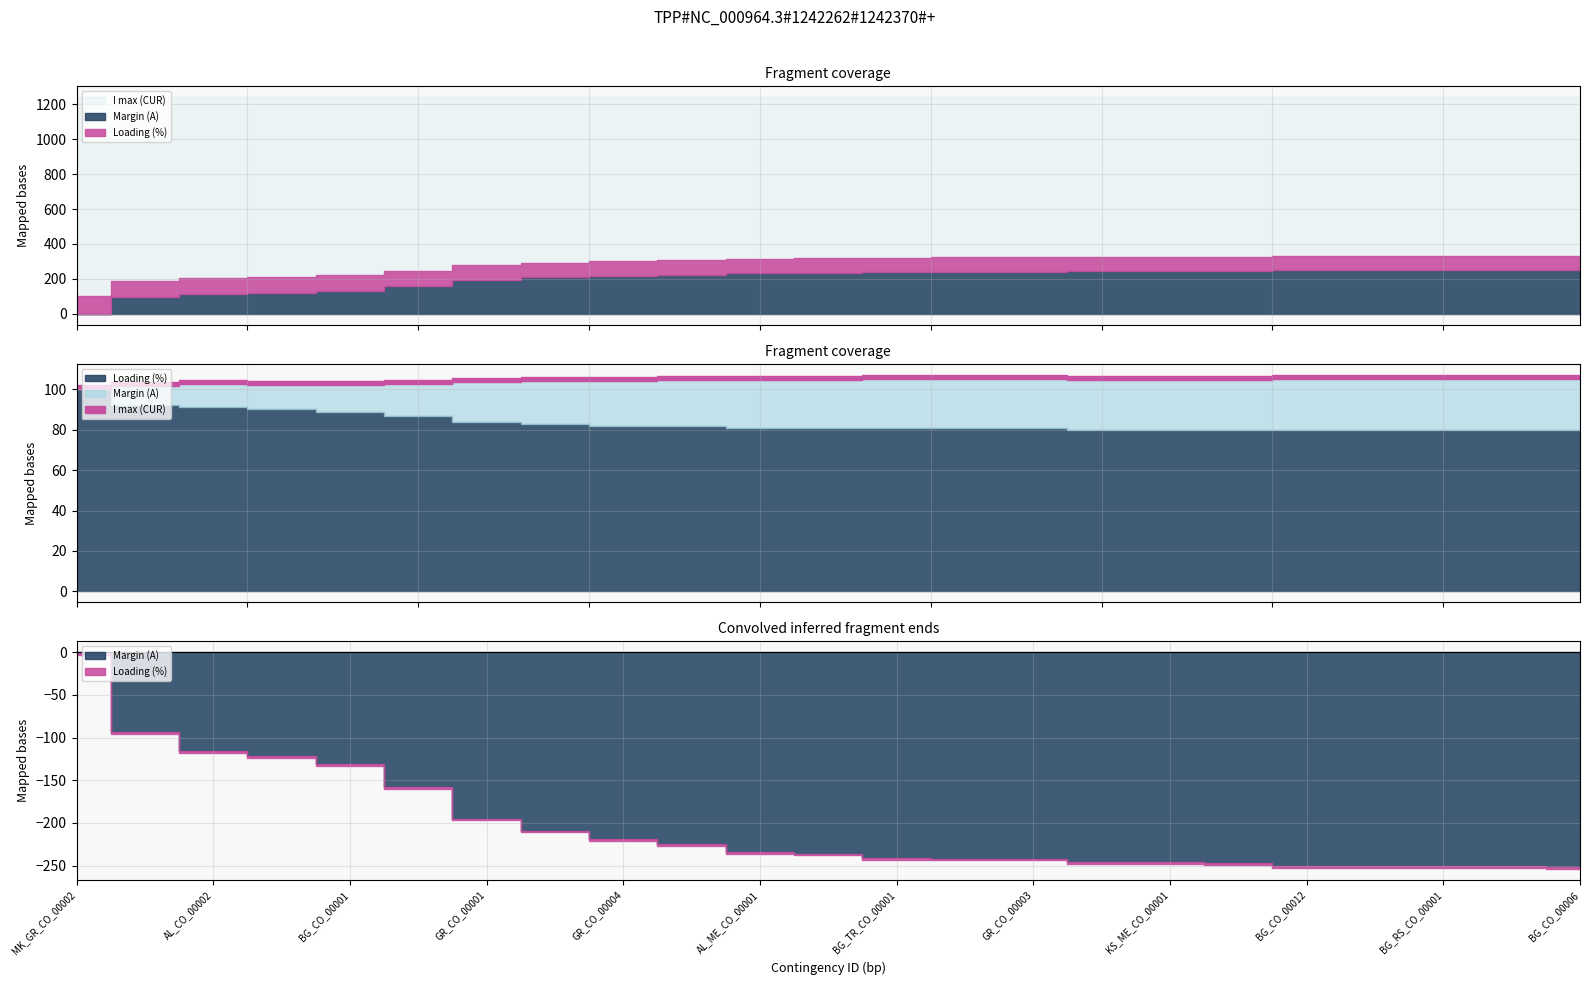

Reading left to right, list all the values displayed in this chart.

Margin (A): -1	-94	-116	-122	-131	-158	-195	-209	-219	-225	-234	-236	-241	-242	-242	-246	-246	-247	-251	-251	-251	-251	-252
Loading (%): 100	92	91	90	89	87	84	83	82	82	81	81	81	81	81	80	80	80	80	80	80	80	80
I max (CUR): 1240	1240	1240	1240	1240	1240	1240	1240	1240	1240	1240	1240	1240	1240	1240	1240	1240	1240	1240	1240	1240	1240	1240